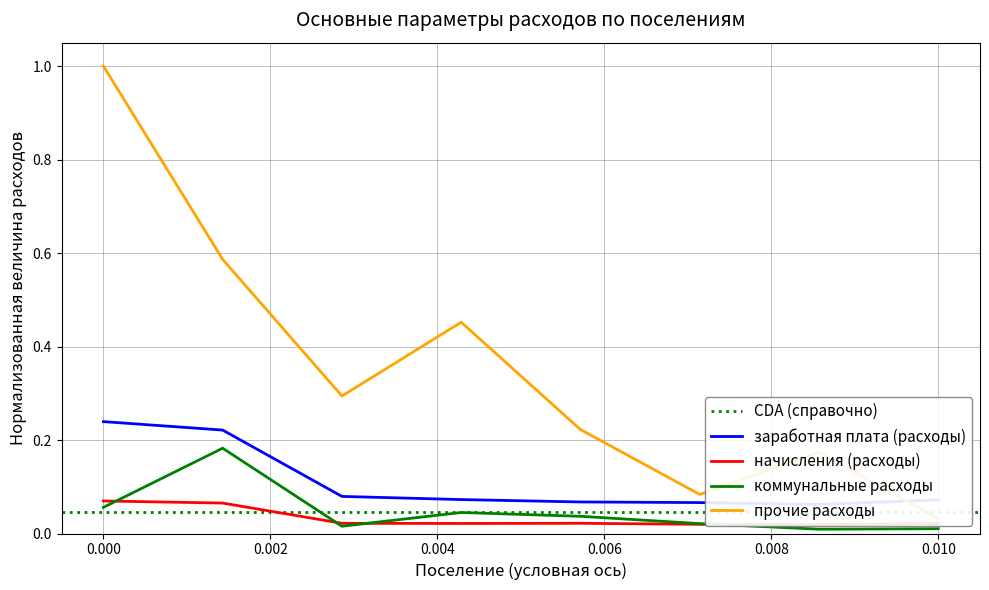

Which has a higher value, Воломское or Ругозерское?

Воломское